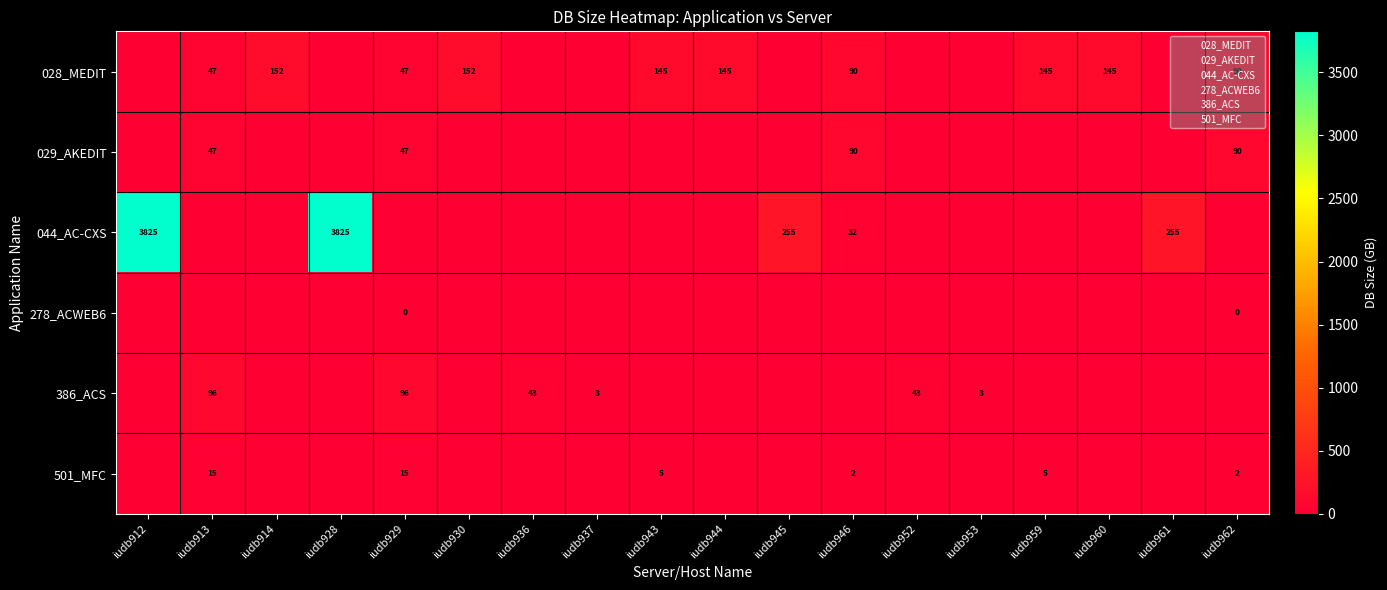

The 501_MFC series shows 3 at iudb946. True or false?

False